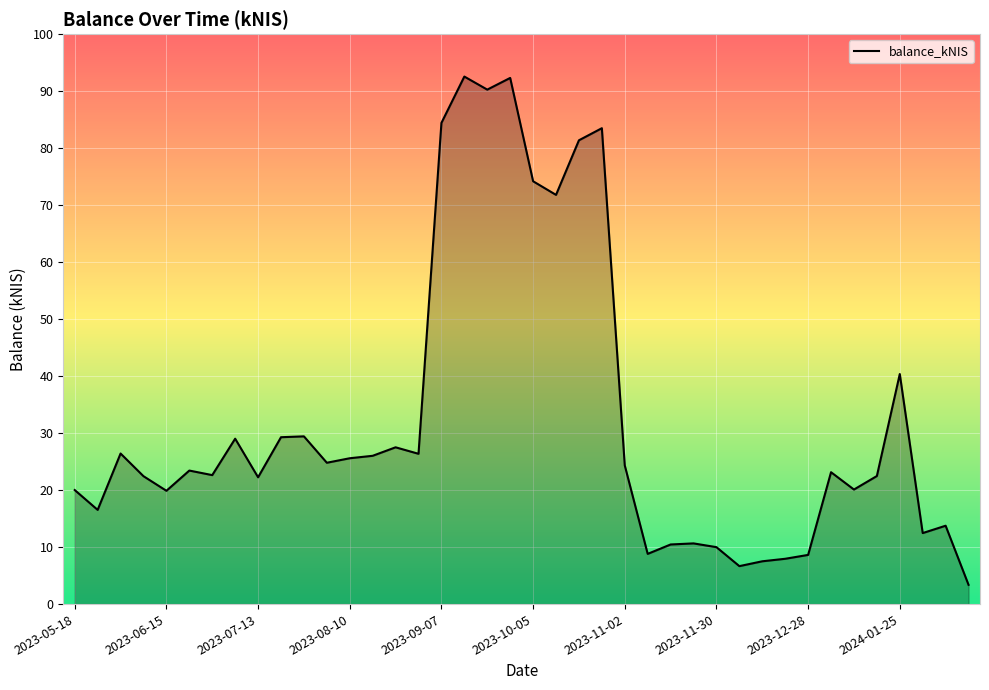

What is the difference between the maximum and minimum values?

89.2